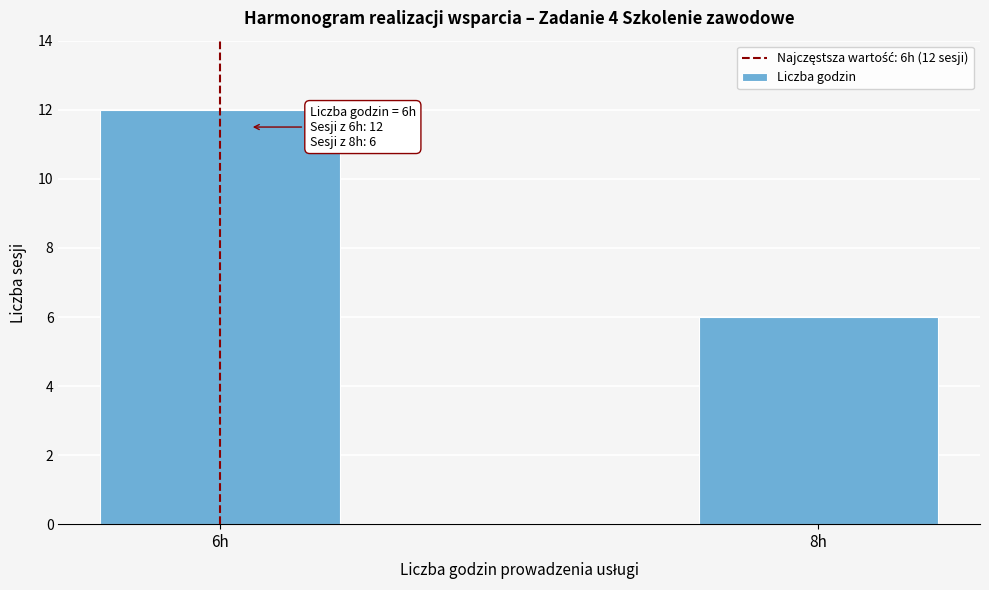

Reading right to left, extract all data points from this chart.

6	12